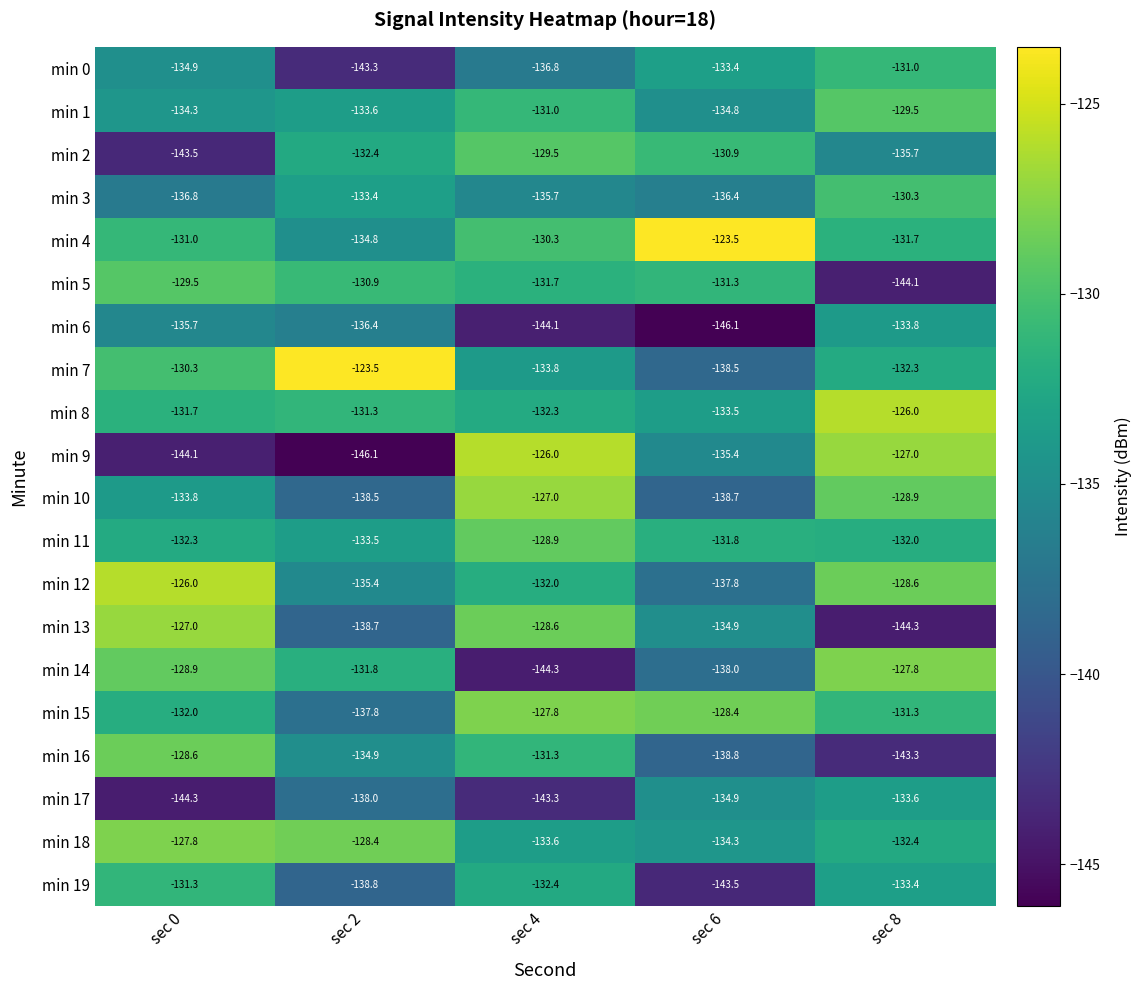

Is it true that min 5 equals -72.1 at sec 8?

False